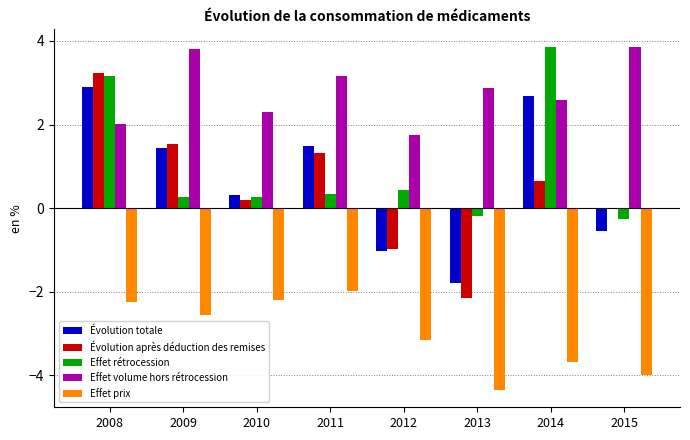

Is it true that Effet volume hors rétrocession equals 3.8 at 2013?

False